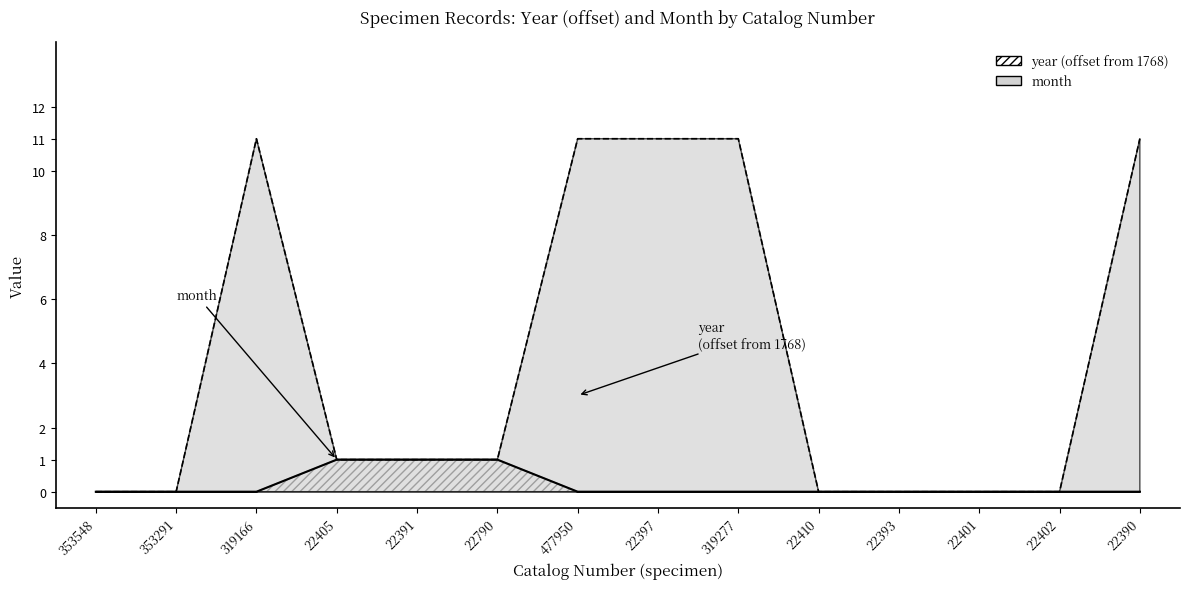

At which category is the sum across all series the highest?

319166